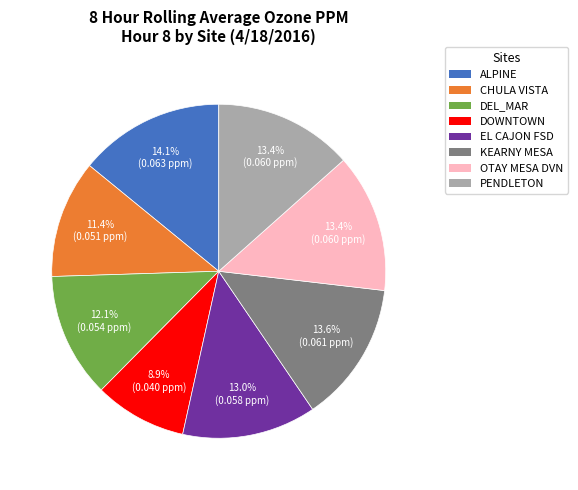

Which slice is the smallest?

DOWNTOWN